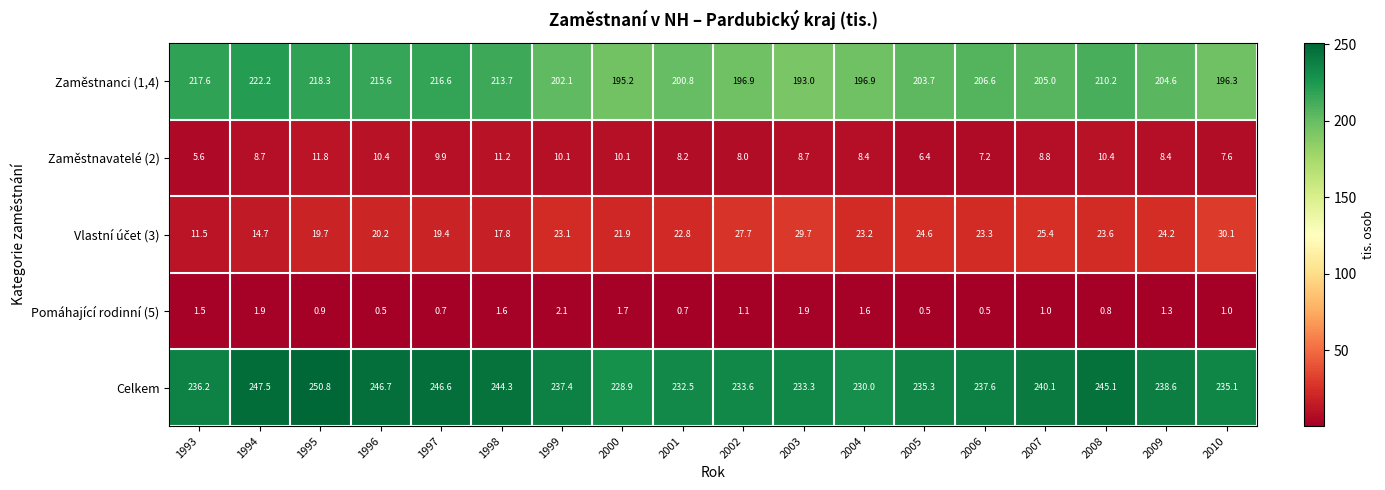

What is the maximum value shown in the chart?

250.8